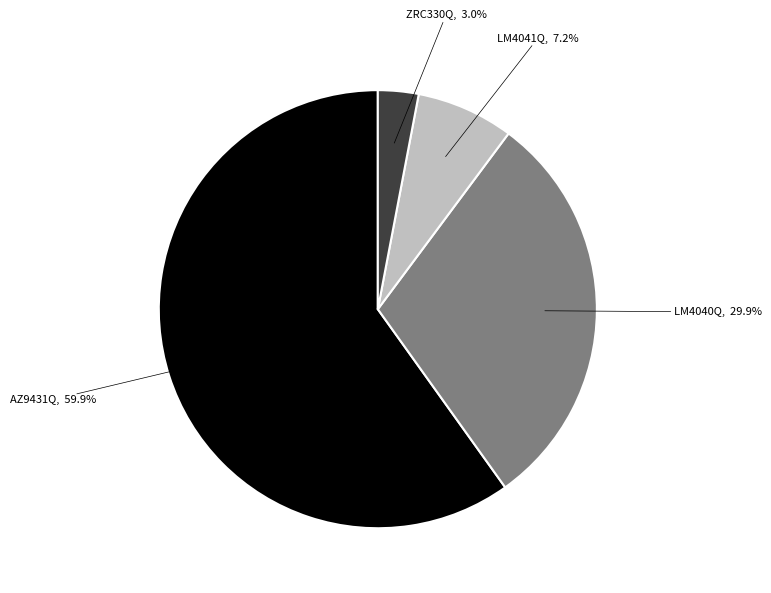

Is there a majority slice in this chart?

Yes